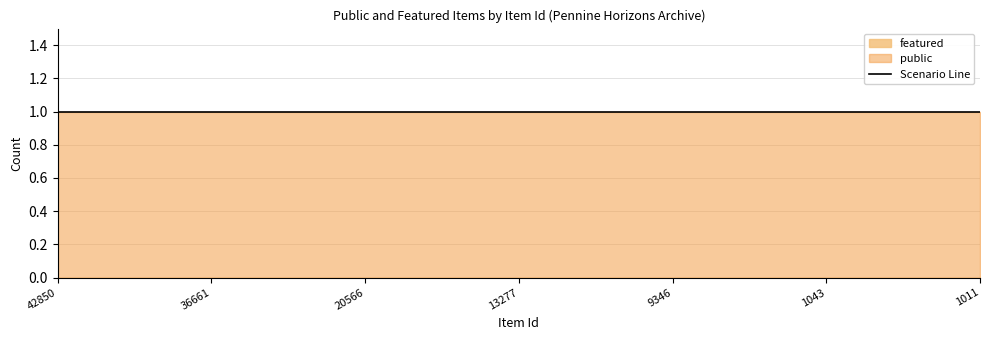

The featured series shows 0 at 42850. True or false?

True